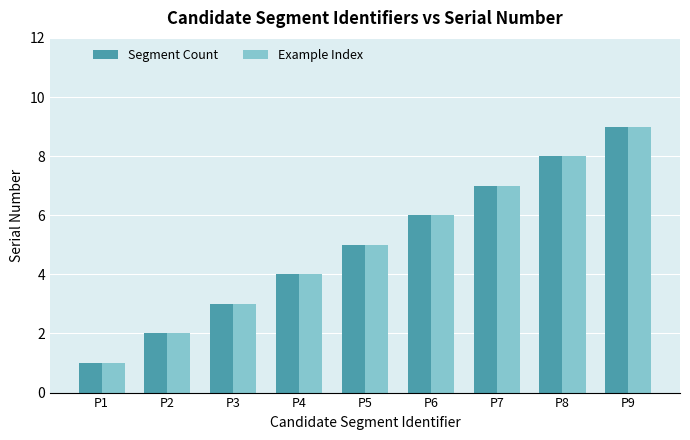

Reading right to left, what are all the values shown in this chart?

Segment Count: 9	8	7	6	5	4	3	2	1
Example Index: 9	8	7	6	5	4	3	2	1